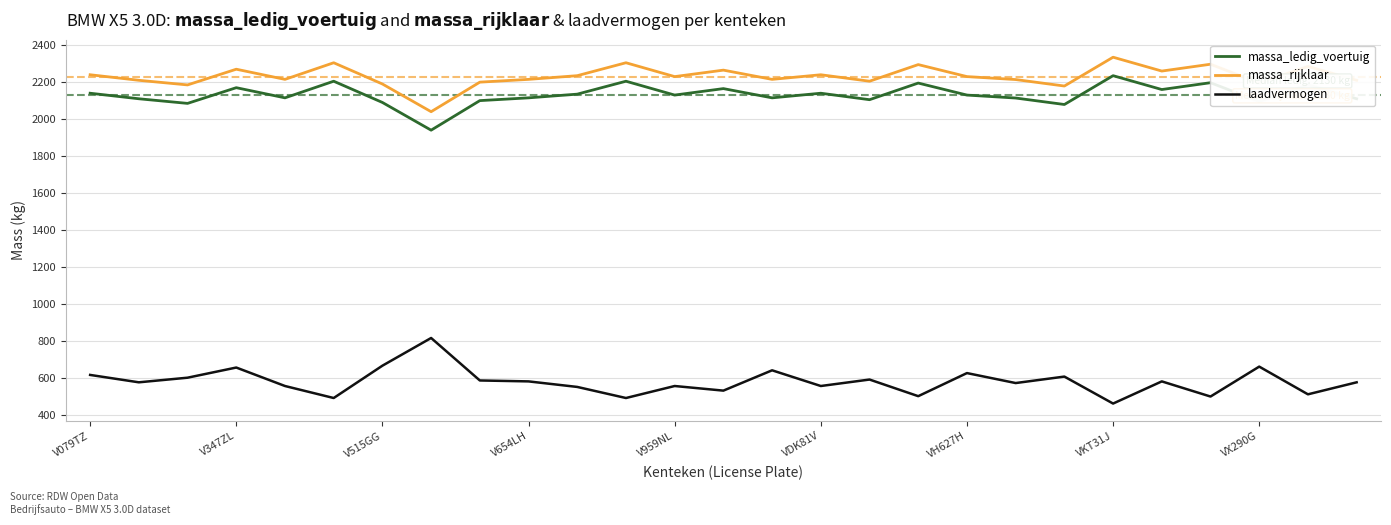

What is the difference between the maximum and minimum values in the massa_rijklaar series?

295